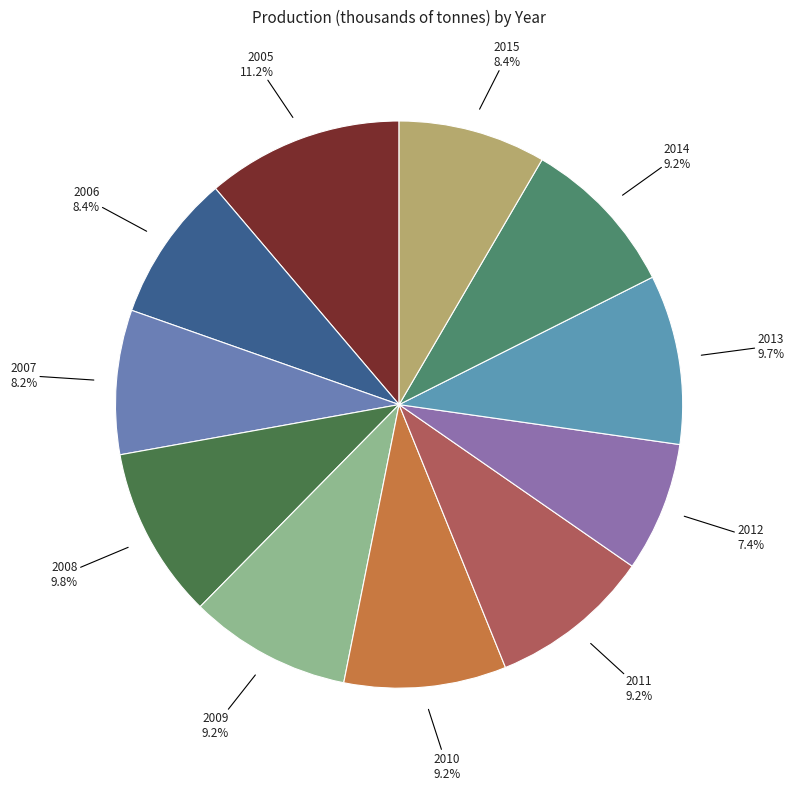

To the nearest percent, what is the average slice percentage?

9%